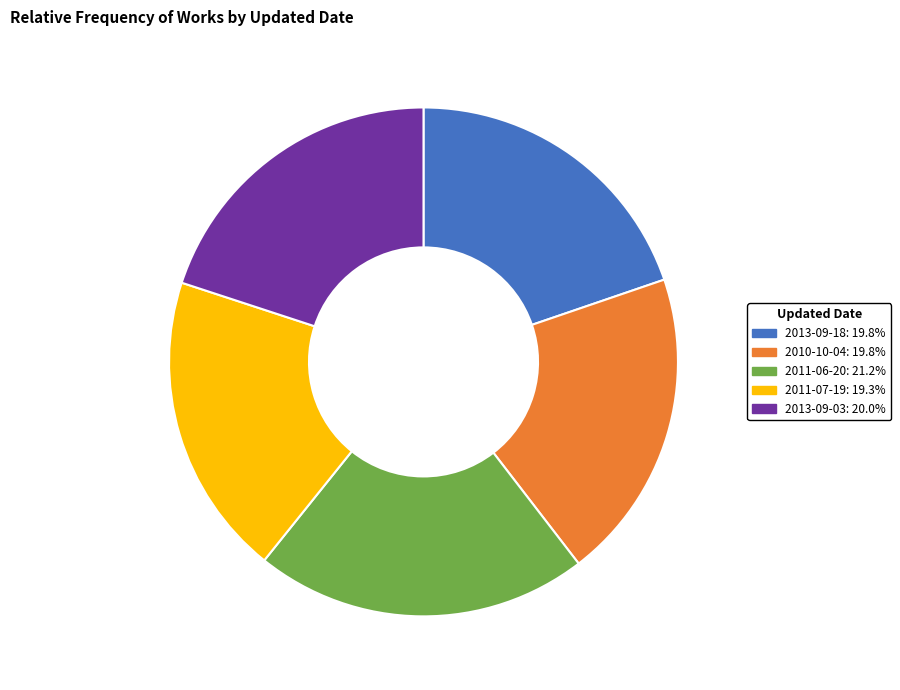

What is the ratio of the value at 2013-09-18 to the value at 2011-07-19?

1.0